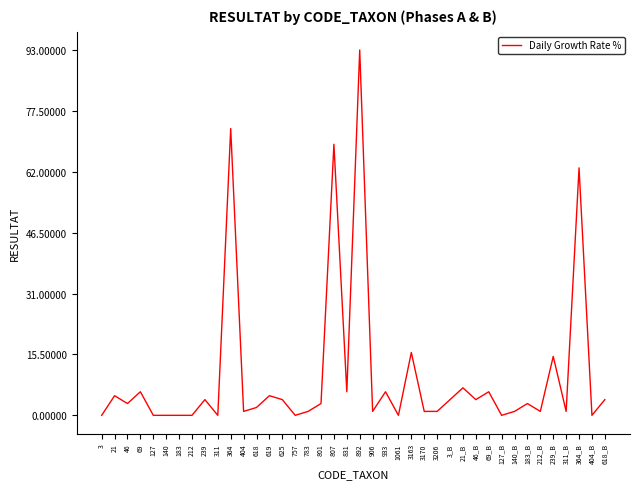

At which label is the value closest to 46?

364_B